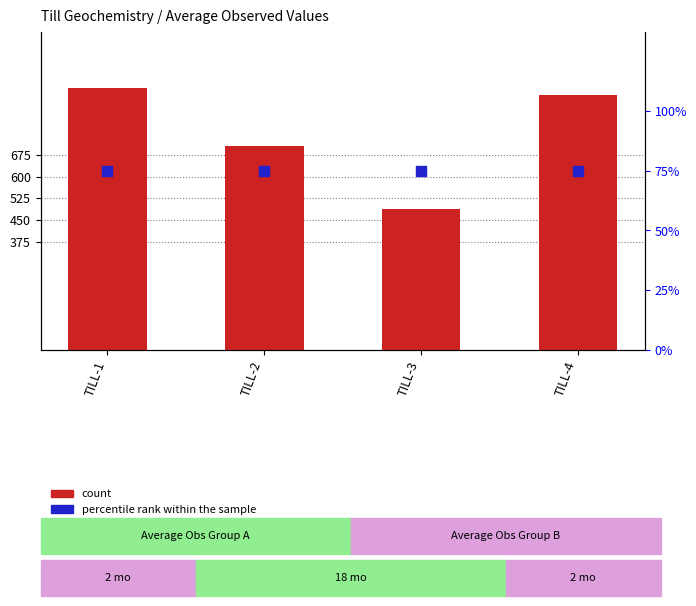

At how many categories does at least one series exceed 671?

3